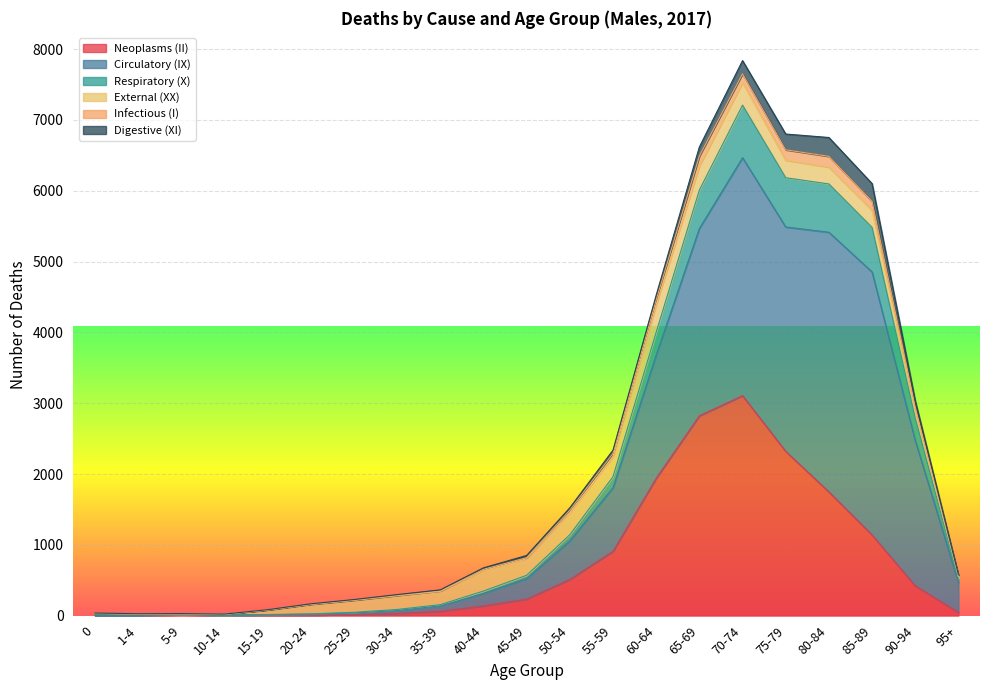

True or false: Infectious (I) has more than 1 points higher than both neighbors.

True